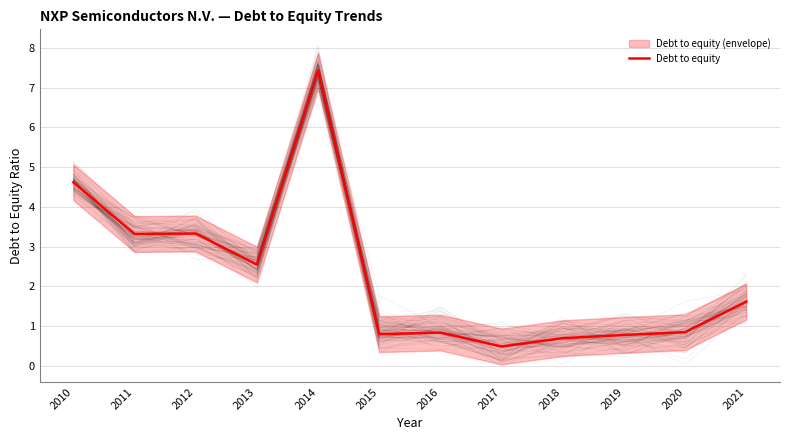

List the labels in order of value, largest first.

2014, 2010, 2012, 2011, 2013, 2021, 2020, 2016, 2015, 2019, 2018, 2017